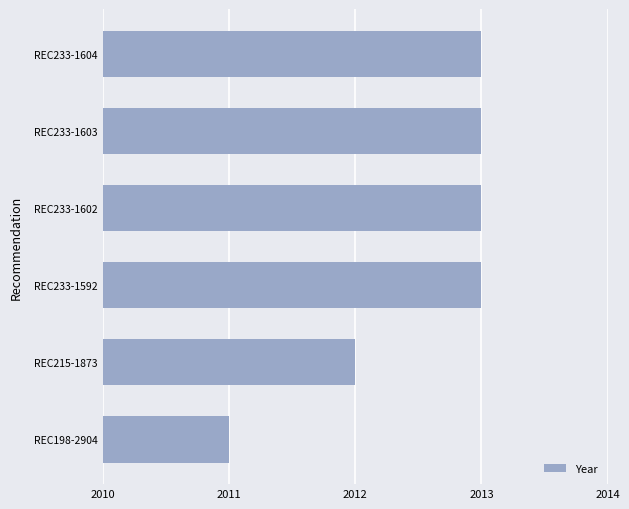

What is the greatest value displayed?

2013